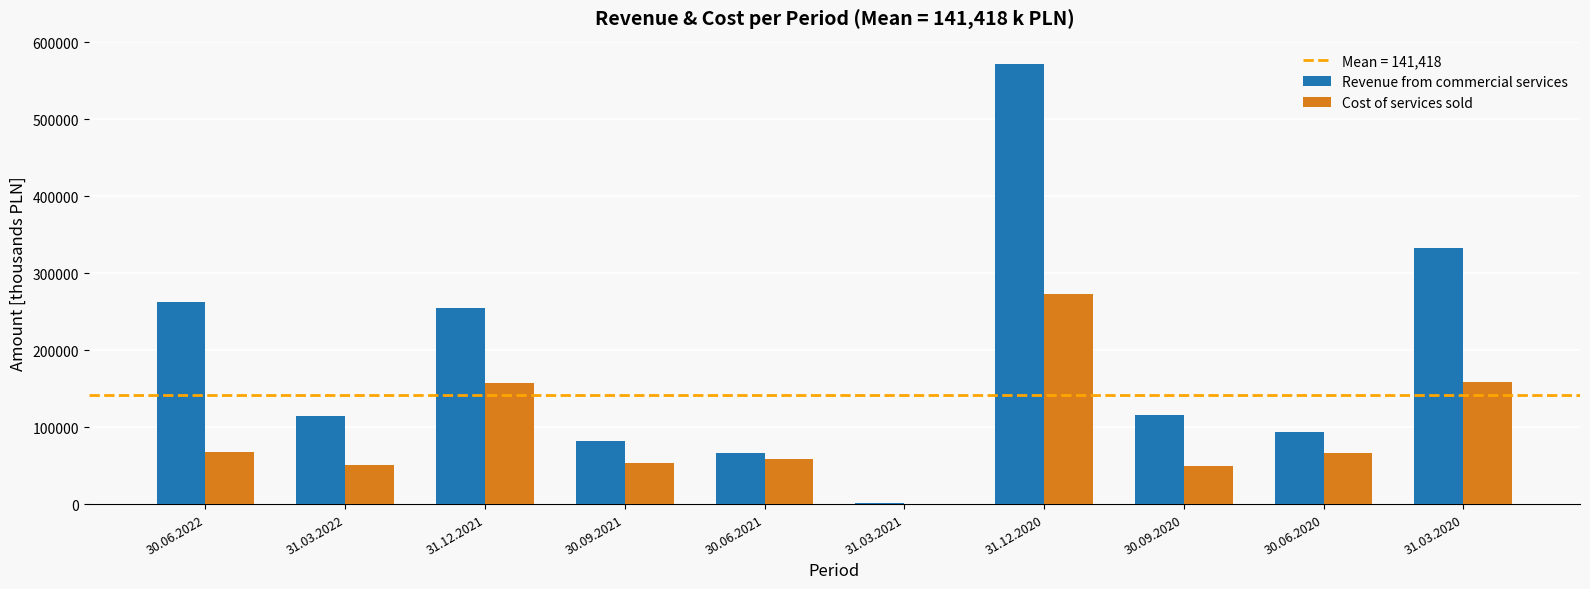

Is it true that Revenue from commercial services equals 51420.0 at 31.12.2021?

False